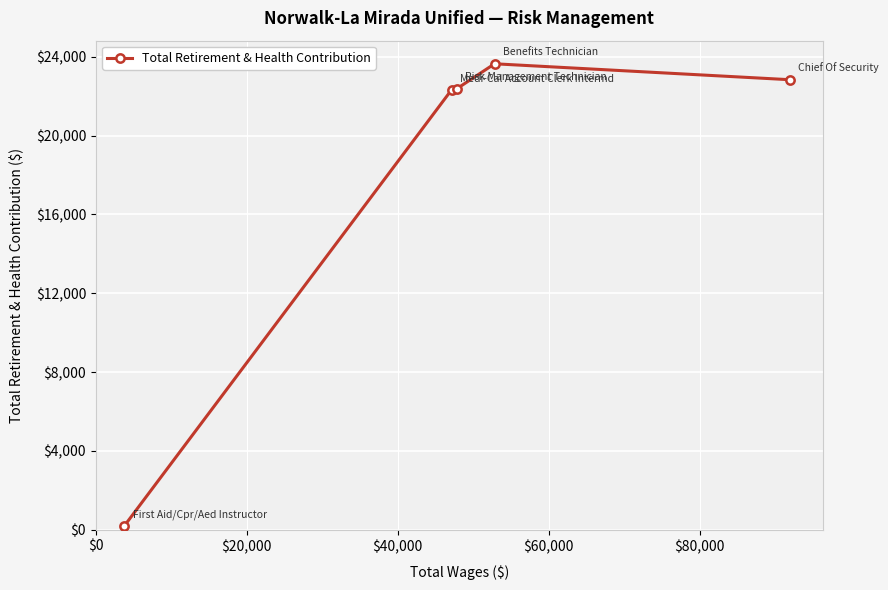

True or false: the data has more than 0 interior local peaks.

True